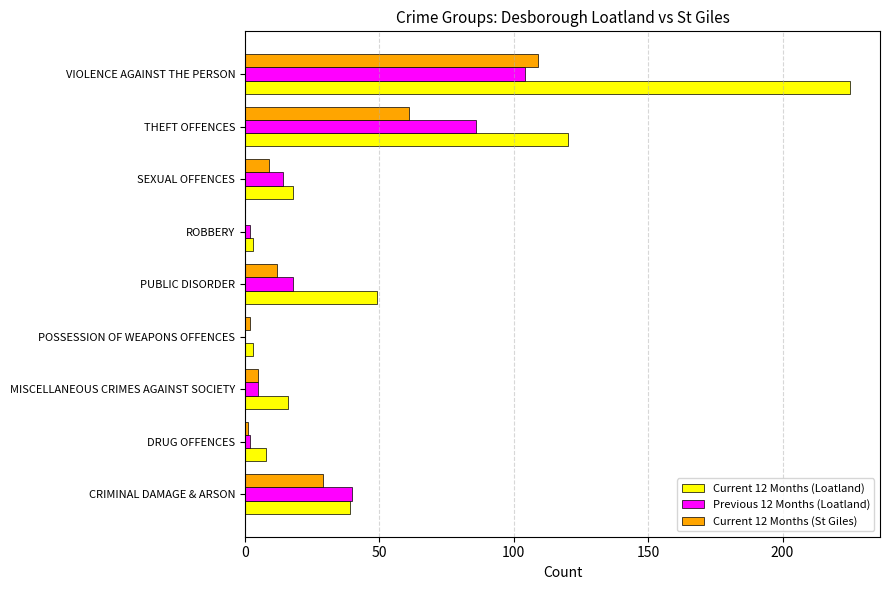

At which label does Current 12 Months (Loatland) reach its peak?

VIOLENCE AGAINST THE PERSON